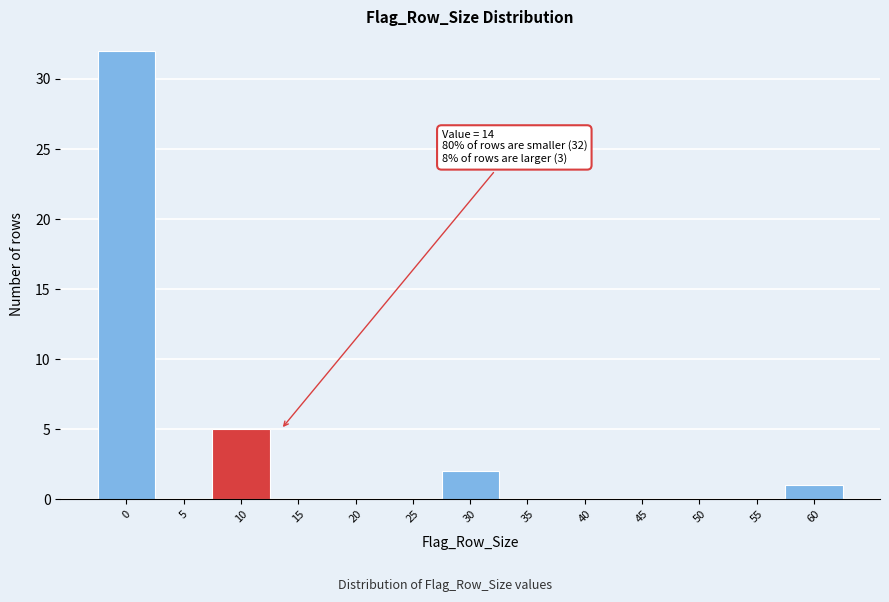

Reading left to right, extract all data points from this chart.

0=32	5=0	10=5	15=0	20=0	25=0	30=2	35=0	40=0	45=0	50=0	55=0	60=1